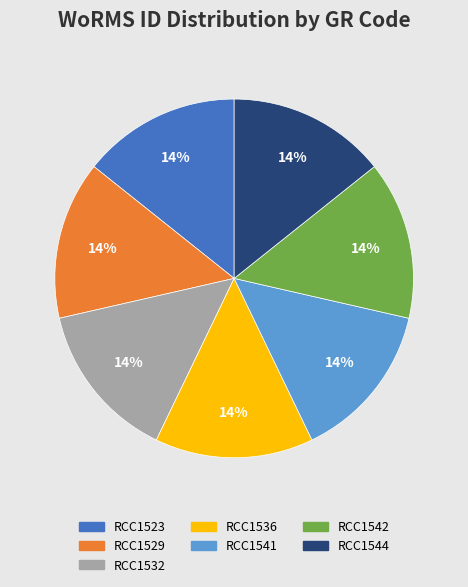

To the nearest percent, what percentage of the pie is RCC1532?

14%